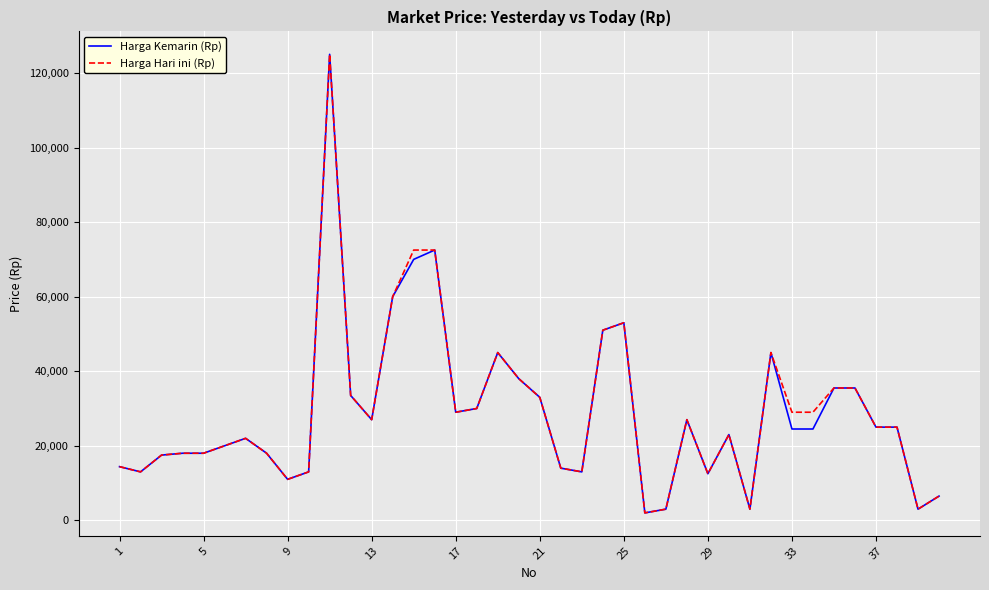

What is the greatest value displayed?

125000